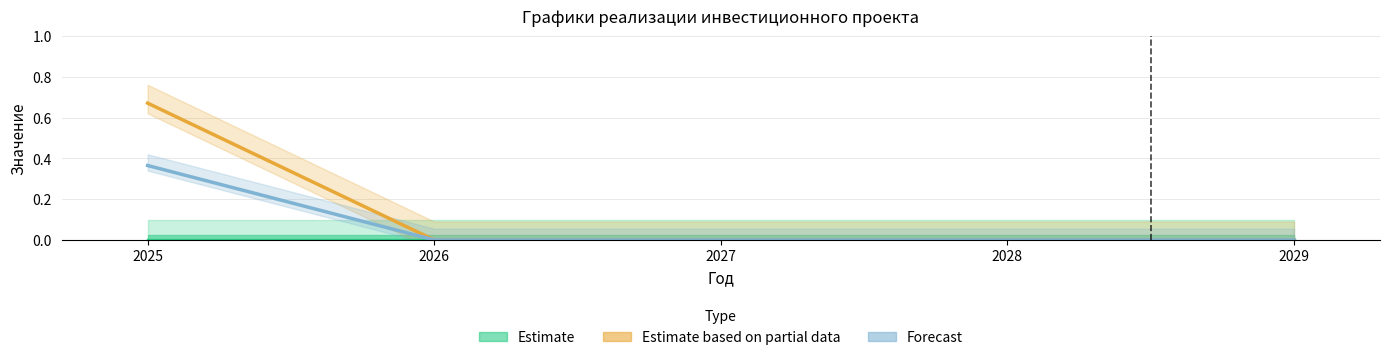

How many distinct data groups are displayed?

3